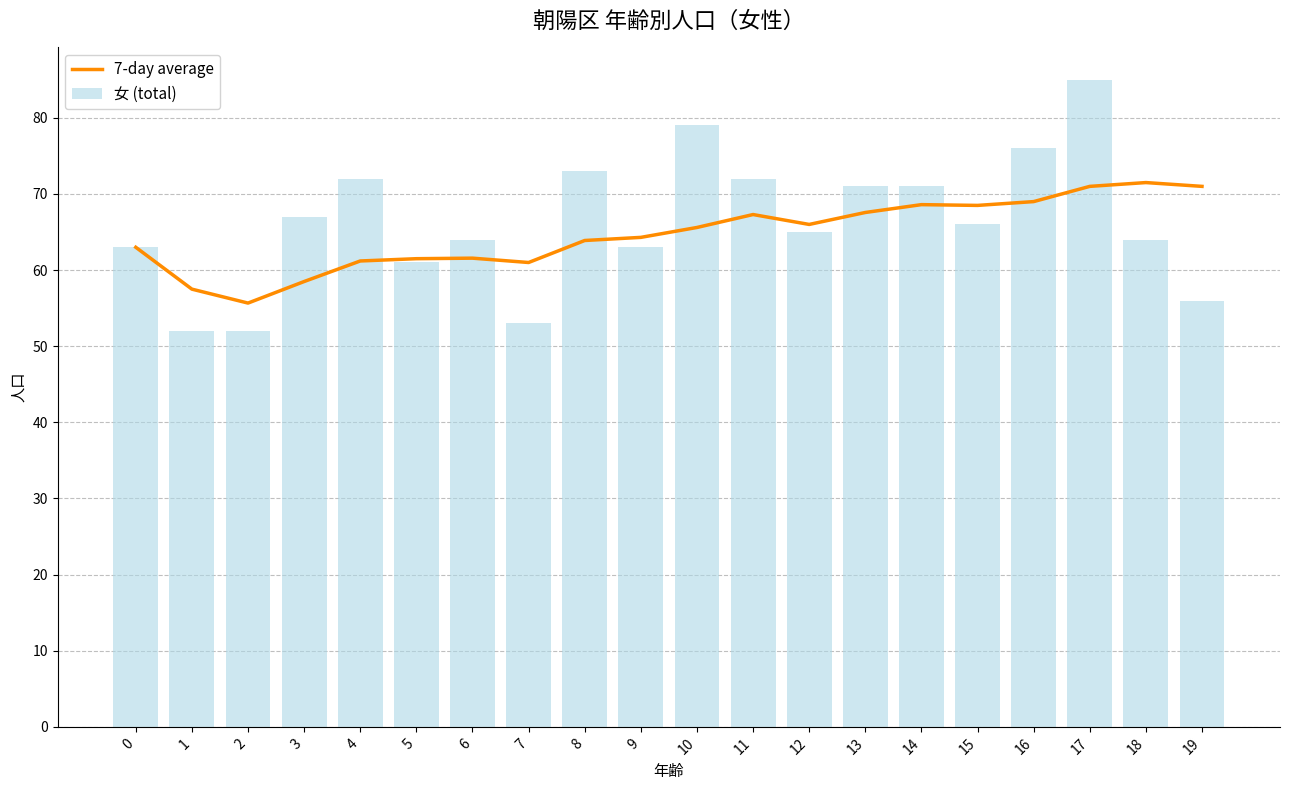

At which category is the sum across all series the highest?

17